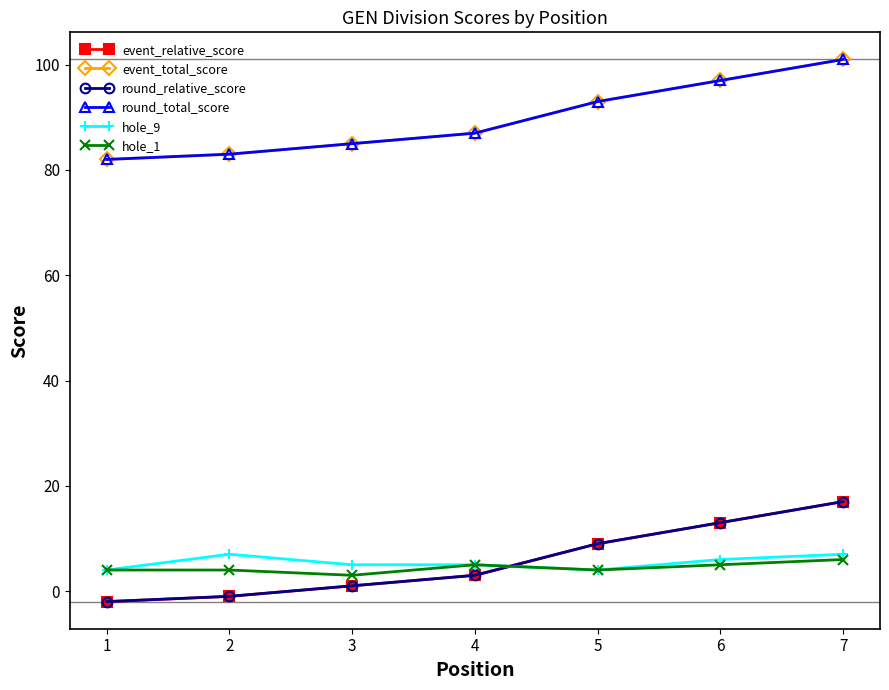

Is this an area chart (filled region under the line)?

No